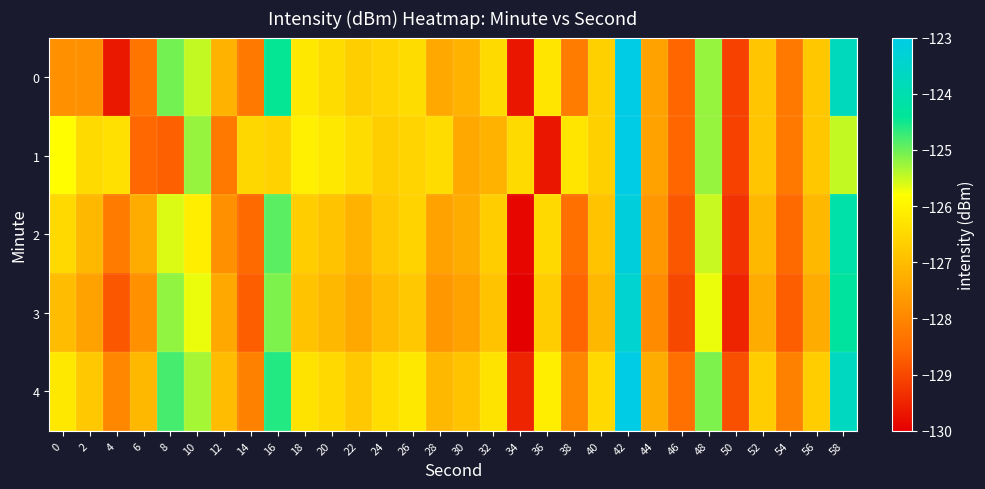

What is the minimum value shown in the chart?

-130.1